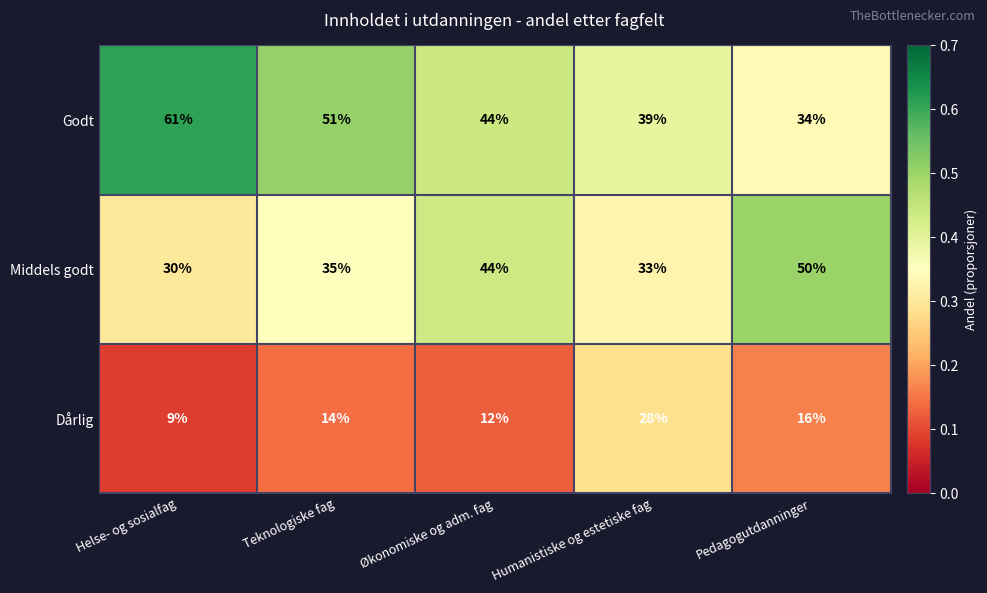

How many data points does each series have?

5